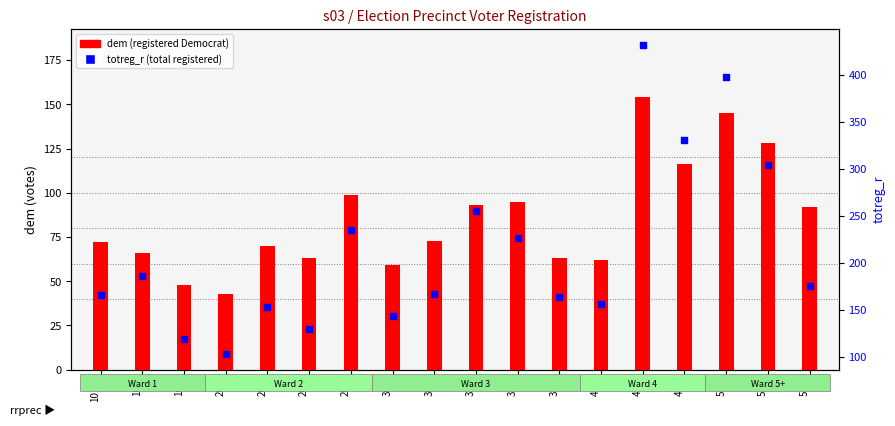

Which series has the largest Y range (max minus min)?

totreg_r